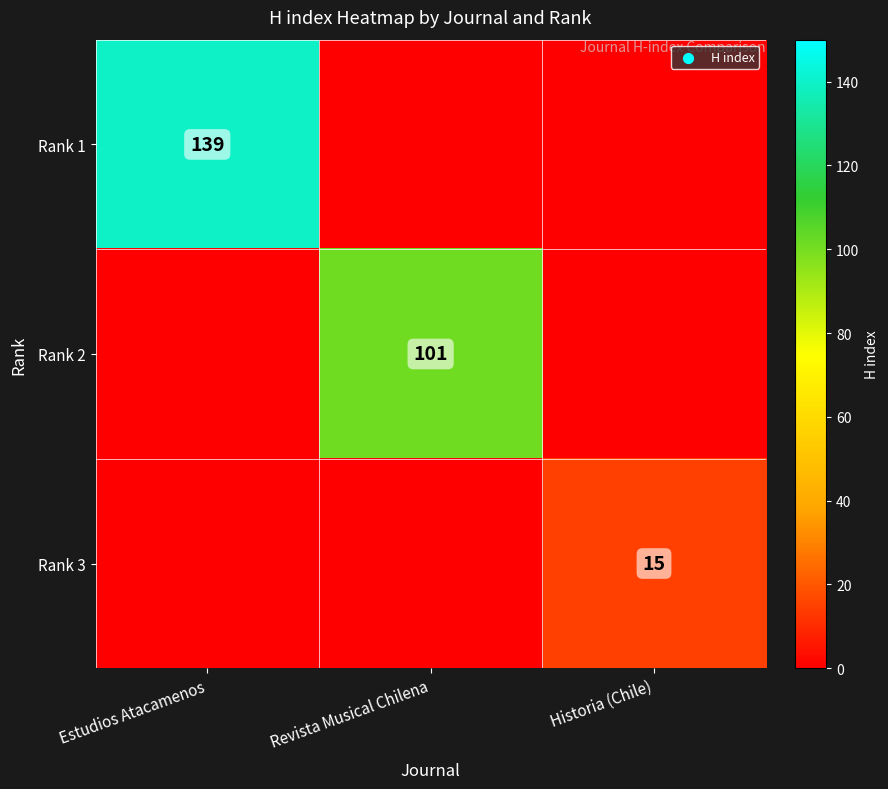

Is it true that Rank 2 equals 171 at Revista Musical Chilena?

False